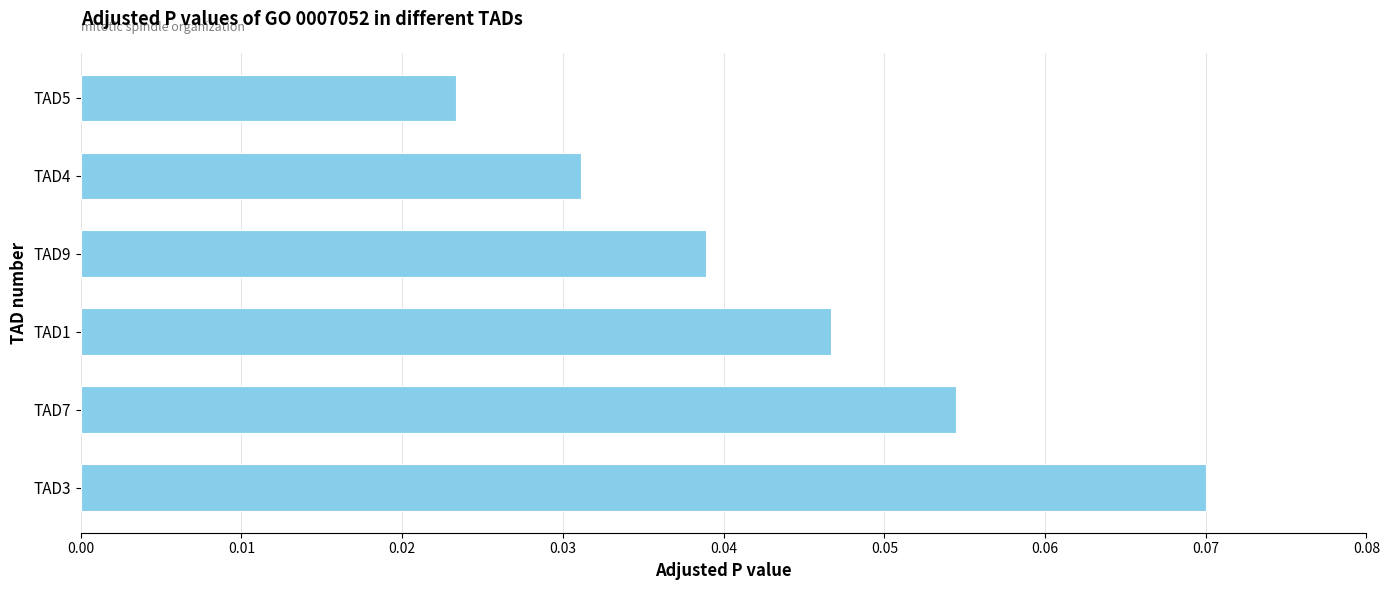

Between TAD5 and TAD4, which is larger?

TAD4